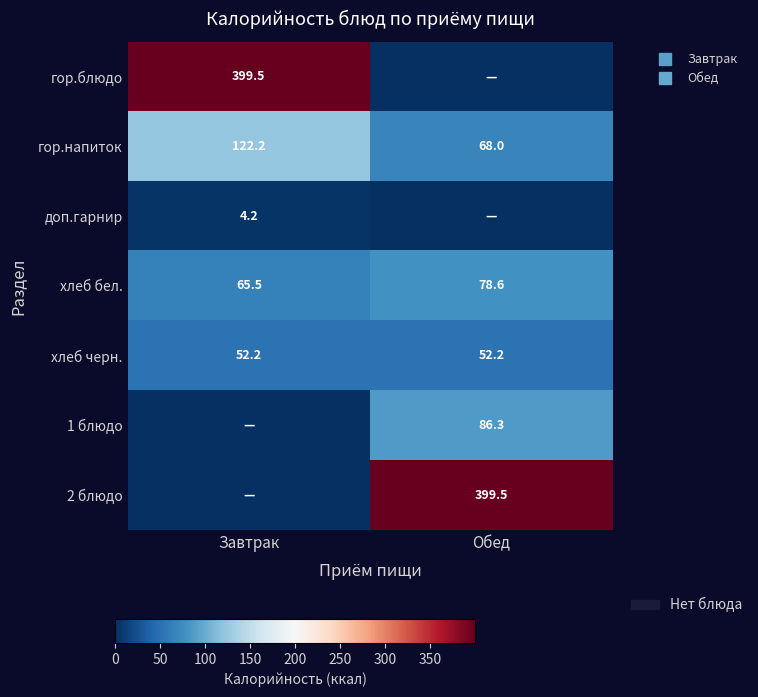

Is it true that 1 блюдо equals -28.6 at Завтрак?

False